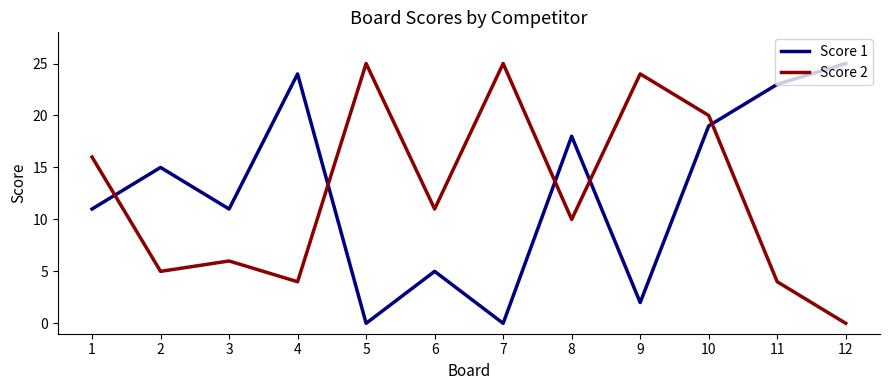

What is the difference between the highest and lowest values at 12?

25